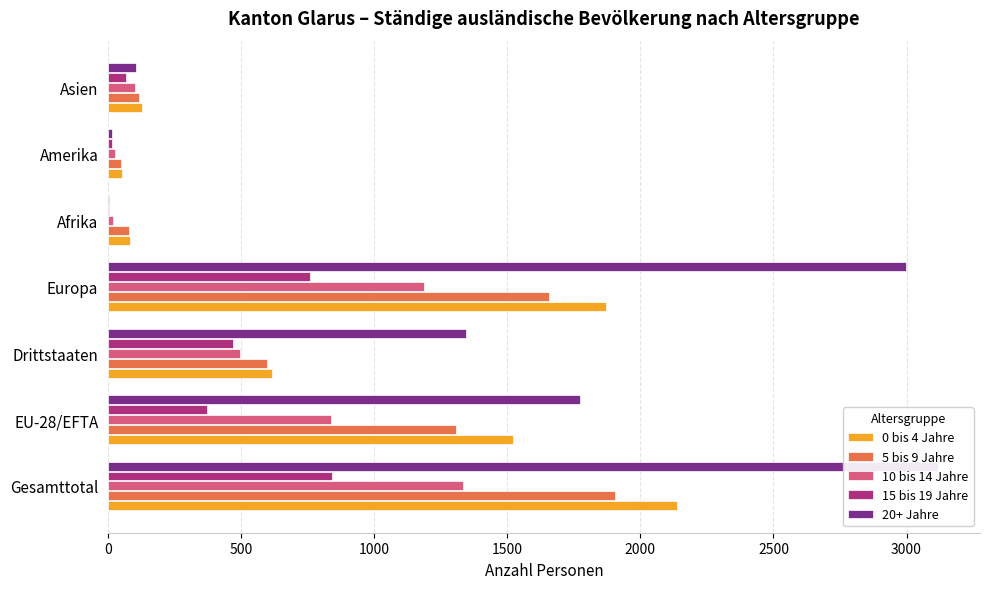

Reading left to right, list all the values displayed in this chart.

0 bis 4 Jahre: 2136	1522	614	1869	83	53	127
5 bis 9 Jahre: 1904	1307	597	1658	78	49	117
10 bis 14 Jahre: 1332	838	494	1186	17	27	102
15 bis 19 Jahre: 843	373	470	758	4	15	66
20+ Jahre: 3120	1774	1346	2997	4	14	105